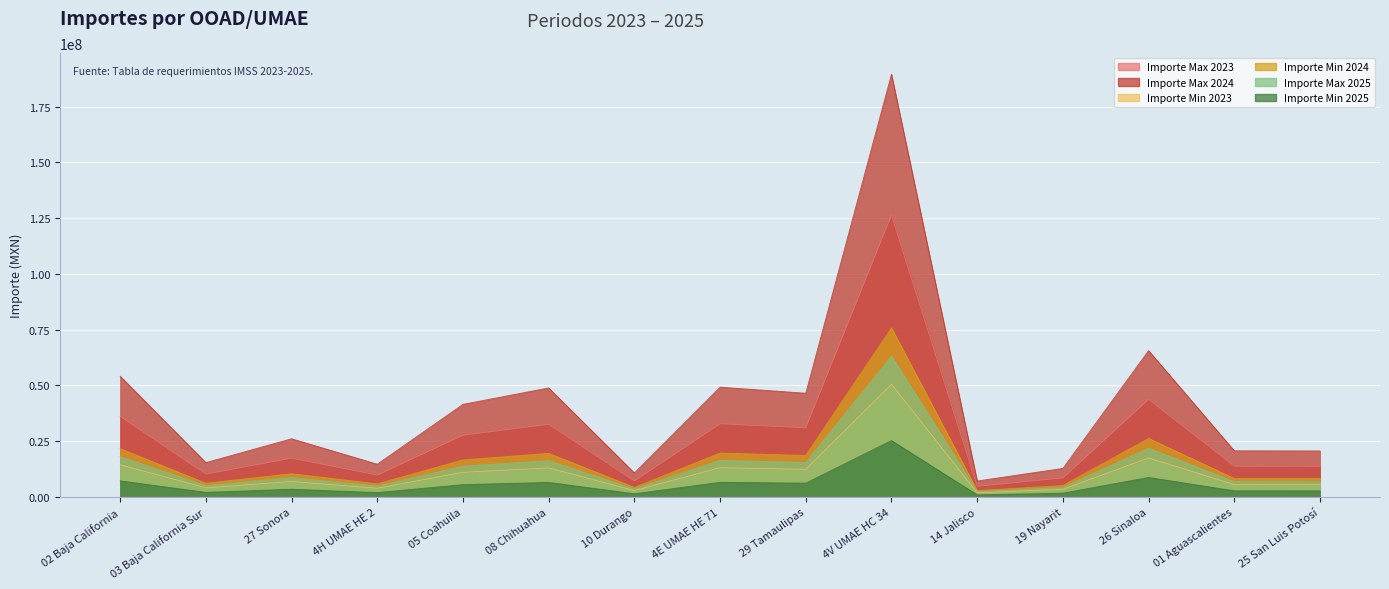

True or false: Importe Min 2025 and Importe Max 2025 intersect in this chart.

False